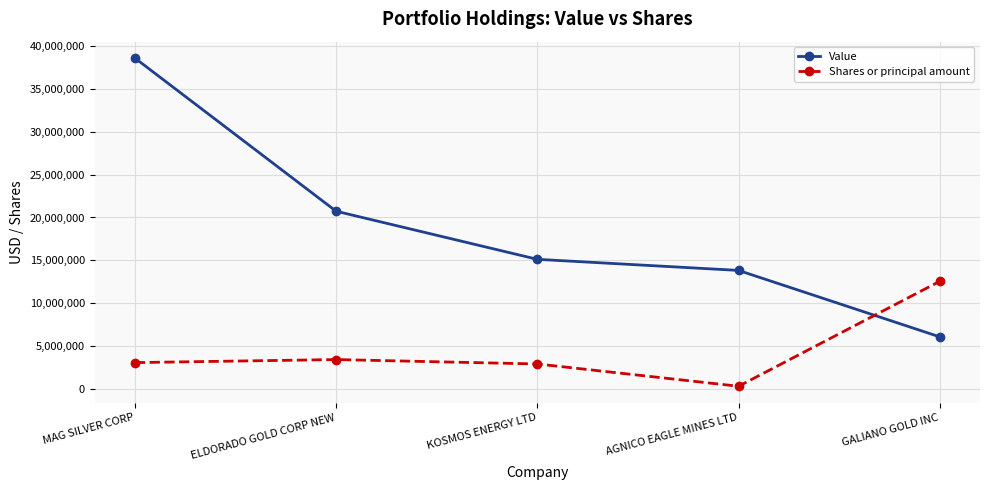

What is the smallest value displayed?

327484